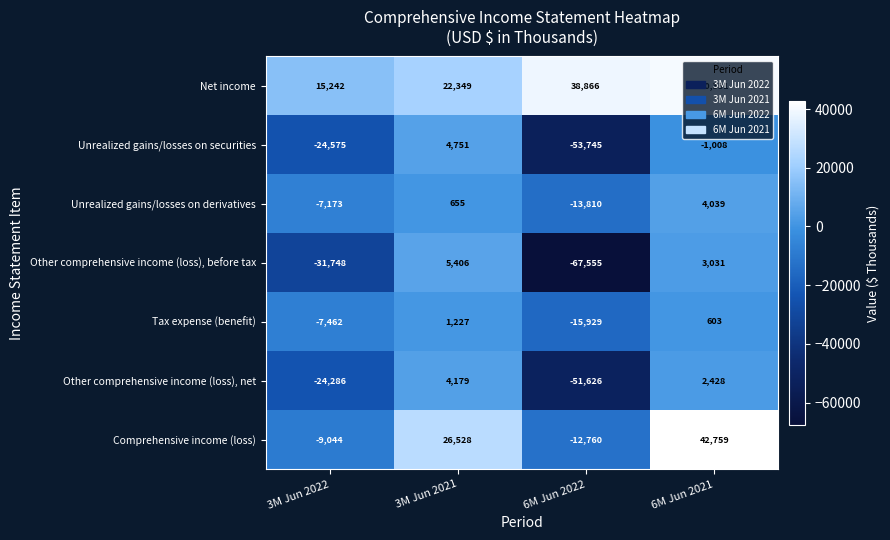

Count the number of data series in this chart.

7